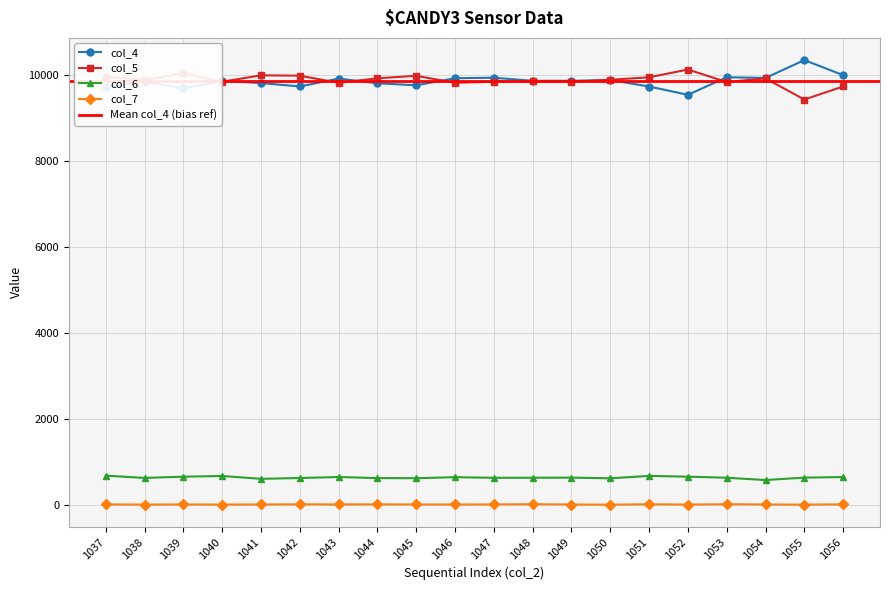

What is the difference between the col_4 values at 1044 and 1039?

120